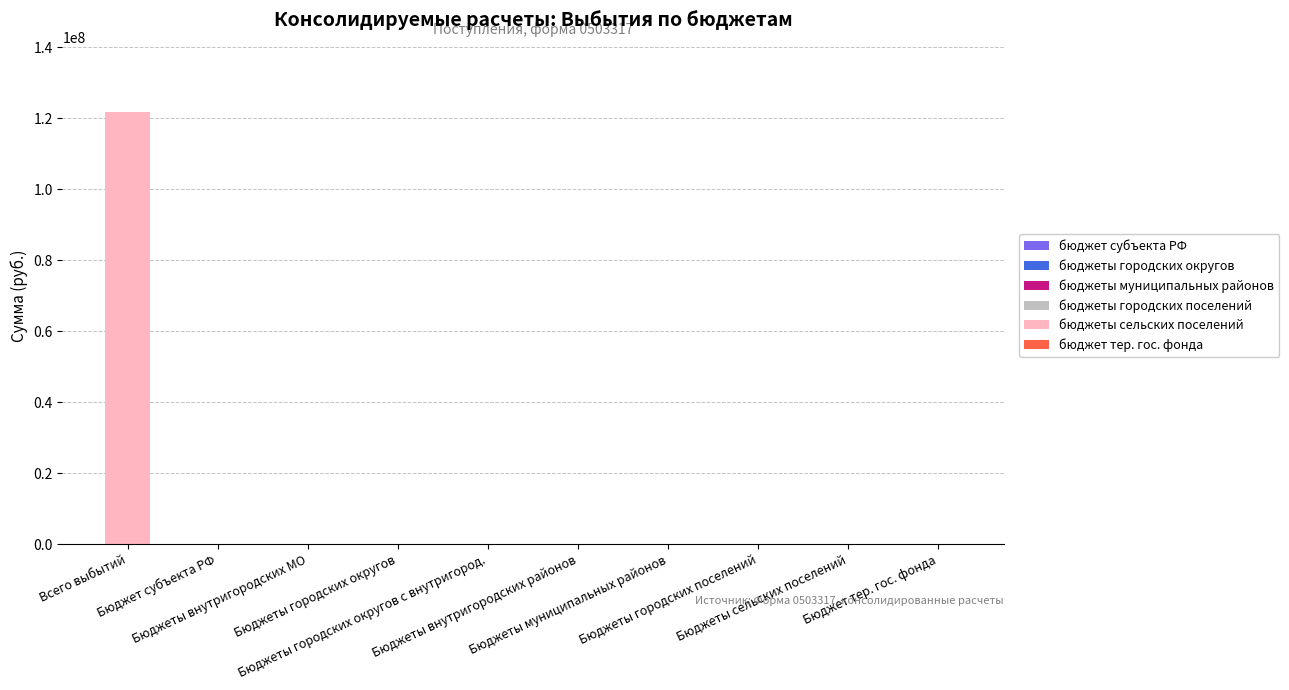

What is the sum of all values?

121807100